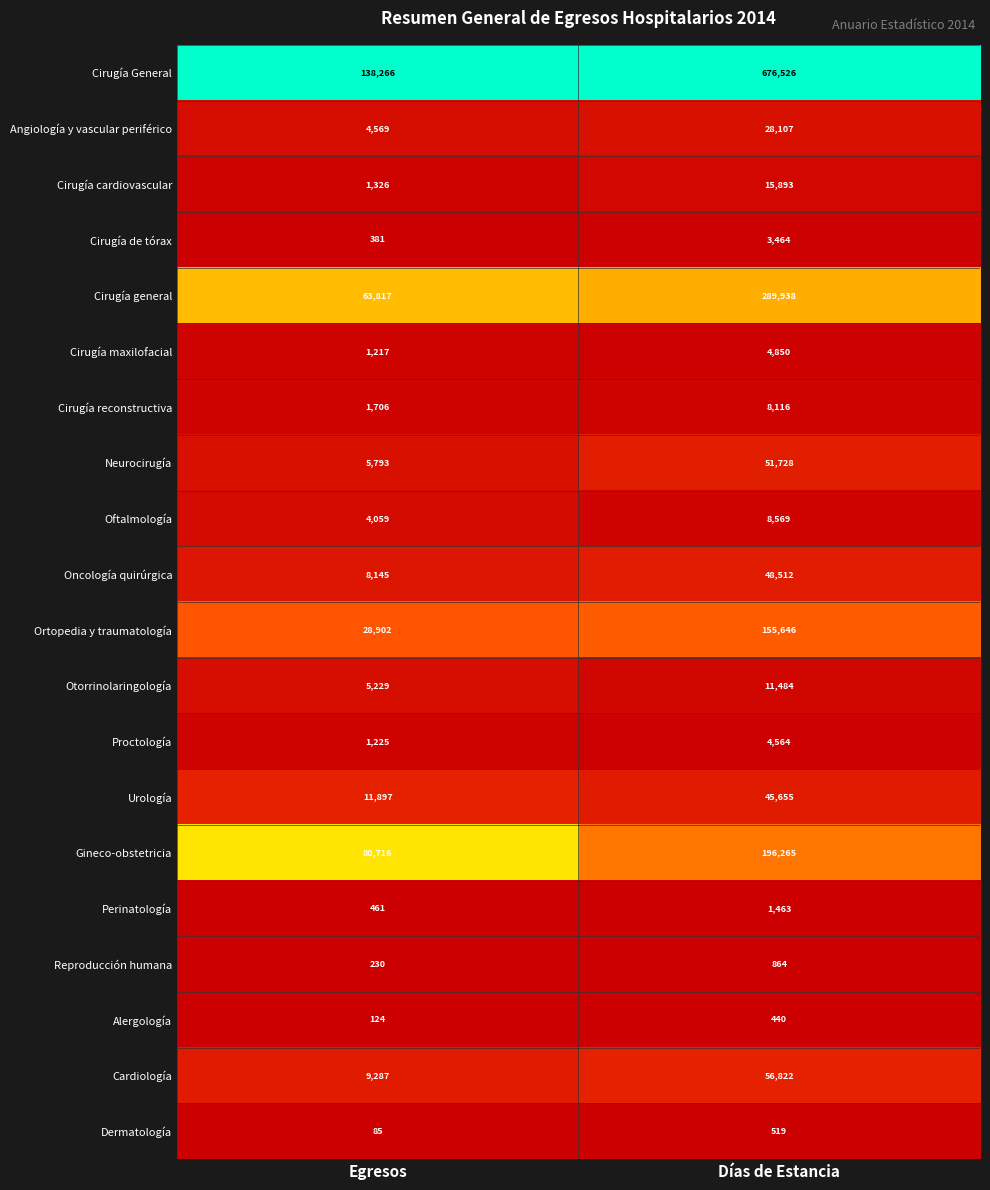

List the series in order of their peak value, highest first.

Cirugía General, Cirugía general, Gineco-obstetricia, Ortopedia y traumatología, Cardiología, Neurocirugía, Oncología quirúrgica, Urología, Angiología y vascular periférico, Cirugía cardiovascular, Otorrinolaringología, Oftalmología, Cirugía reconstructiva, Cirugía maxilofacial, Proctología, Cirugía de tórax, Perinatología, Reproducción humana, Dermatología, Alergología